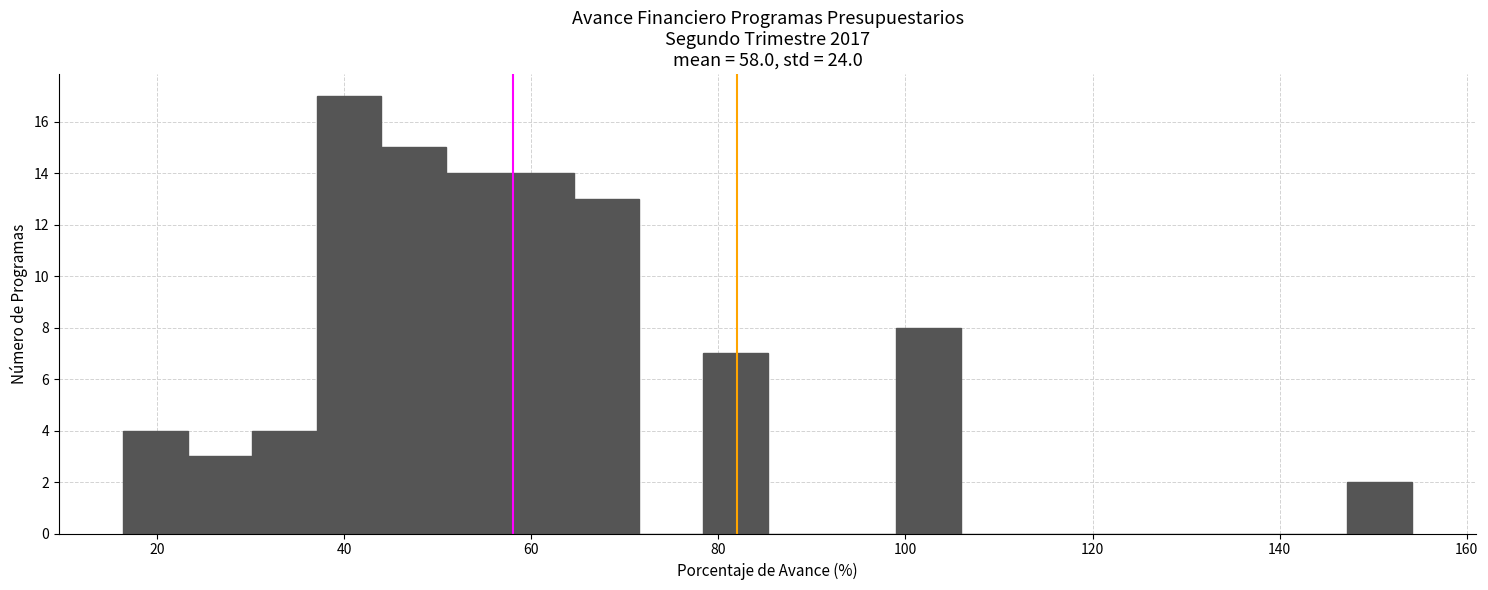

Read against the x-axis, roughly where is the centre of the tallest bar?

40